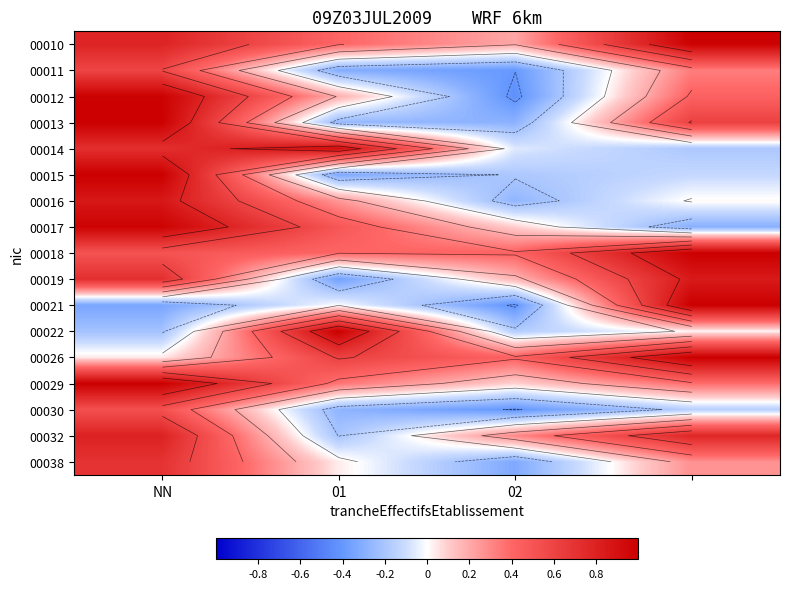

True or false: 00018 has a value of 0.1 at 02.

False